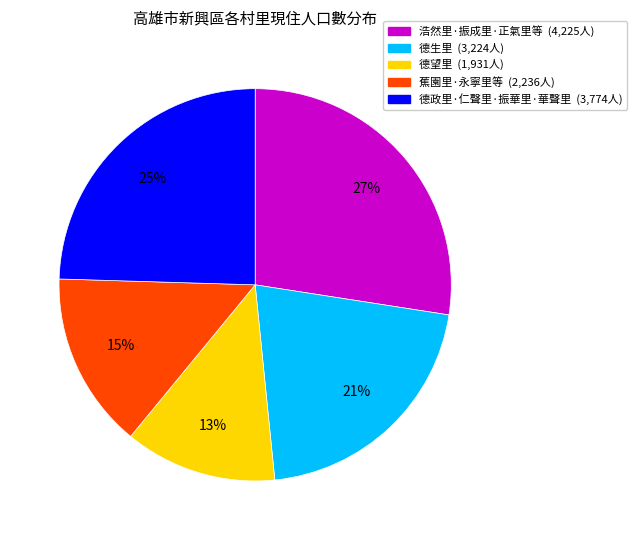

To the nearest percent, what is the average slice percentage?

20%